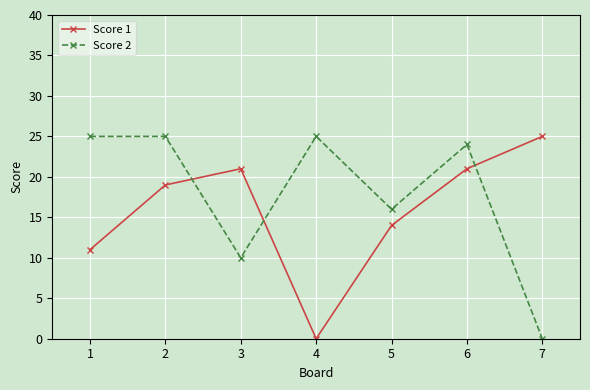

True or false: Score 2 has a value of 16 at 5.

True